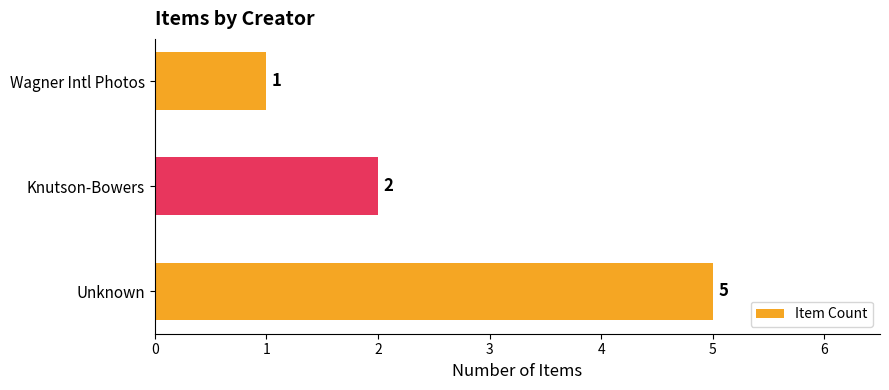

How many values are between 1 and 5?

3